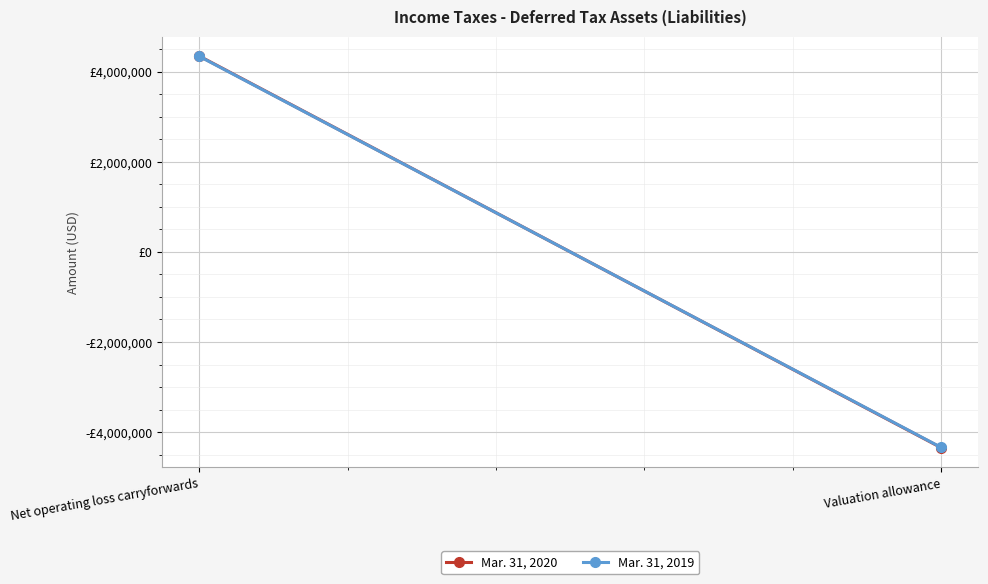

Count the Mar. 31, 2019 values in the range -4340490 to 4340490.

2